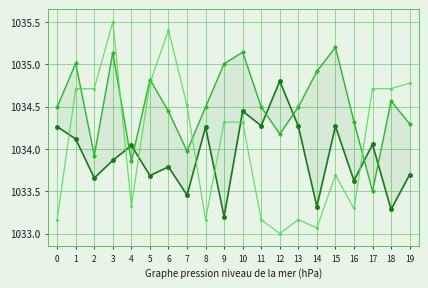

Rank the series by their maximum value, from highest to lowest.

RPT_LEN, LONG, LAT